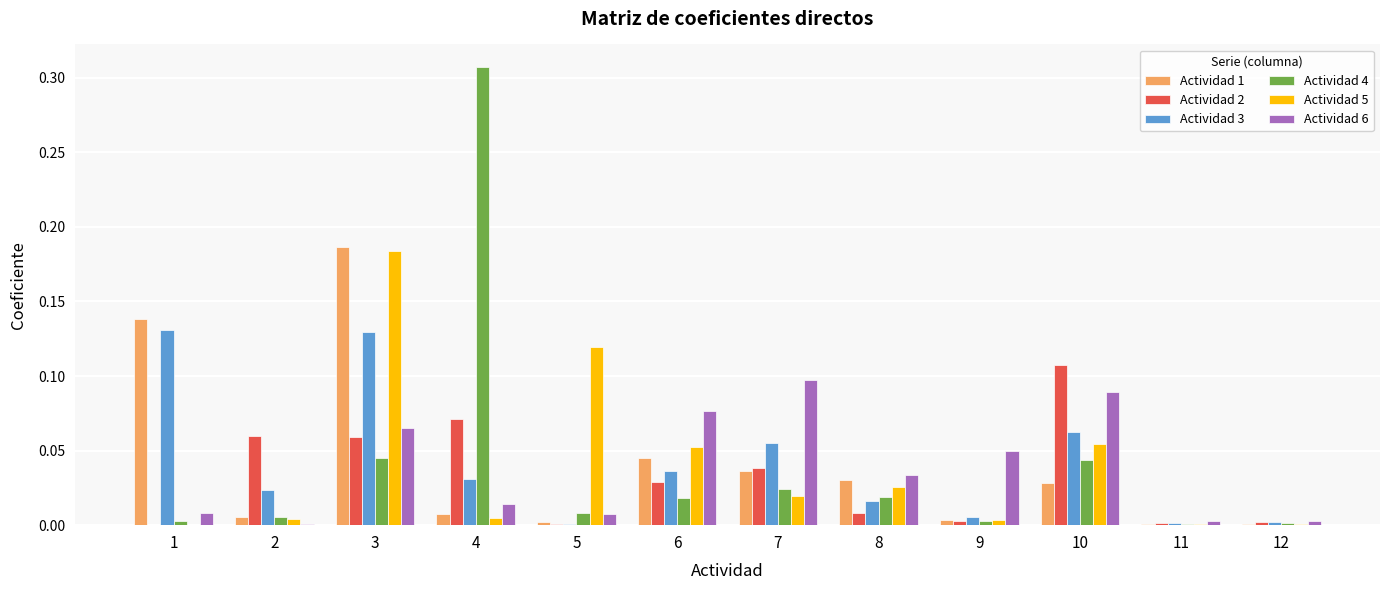

Which category has the highest value in the Actividad 6 series?

7